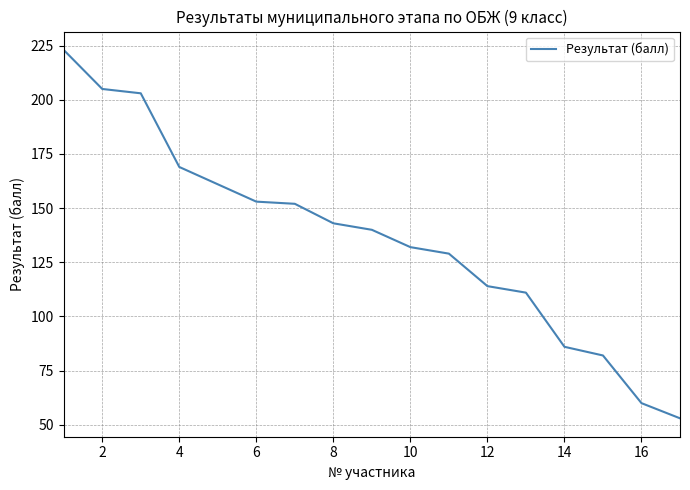

What is the difference between the maximum and minimum values?

170